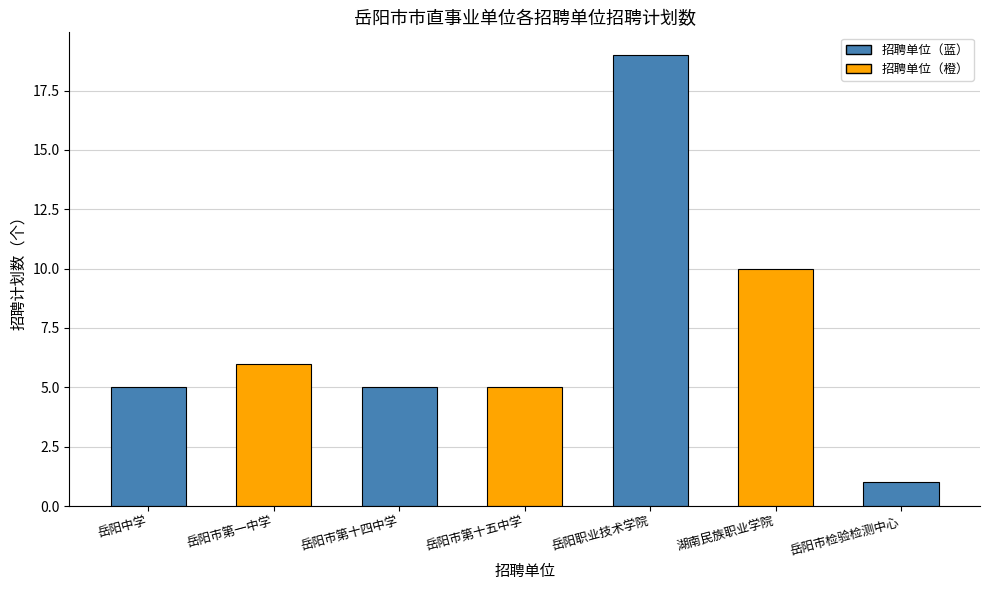

Which label corresponds to the smallest value in the chart?

岳阳市检验检测中心